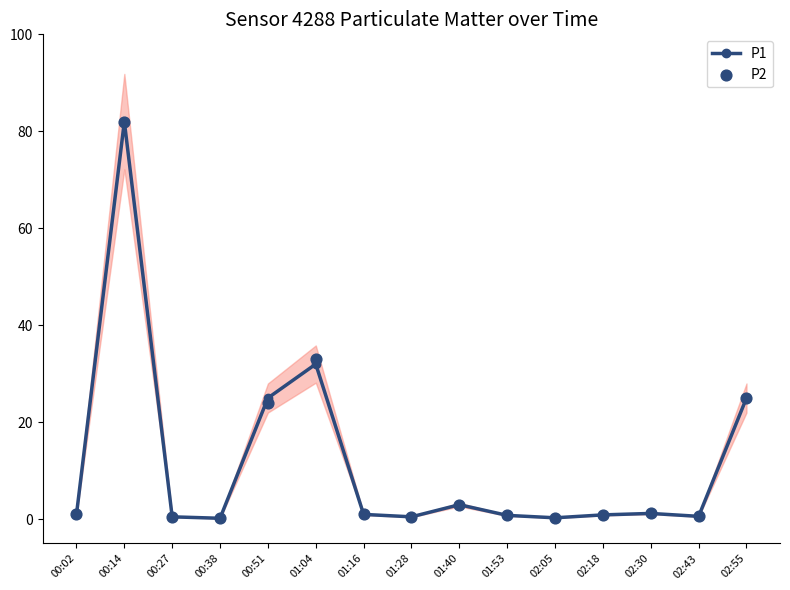

At which category is the sum across all series the highest?

00:14